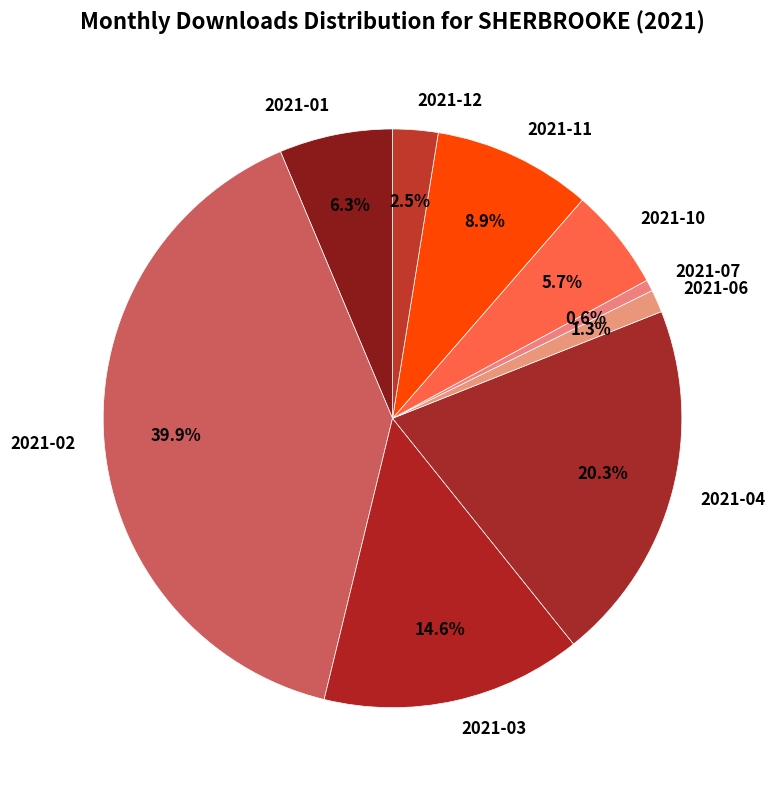

True or false: 2021-10 accounts for 1% of the total.

False